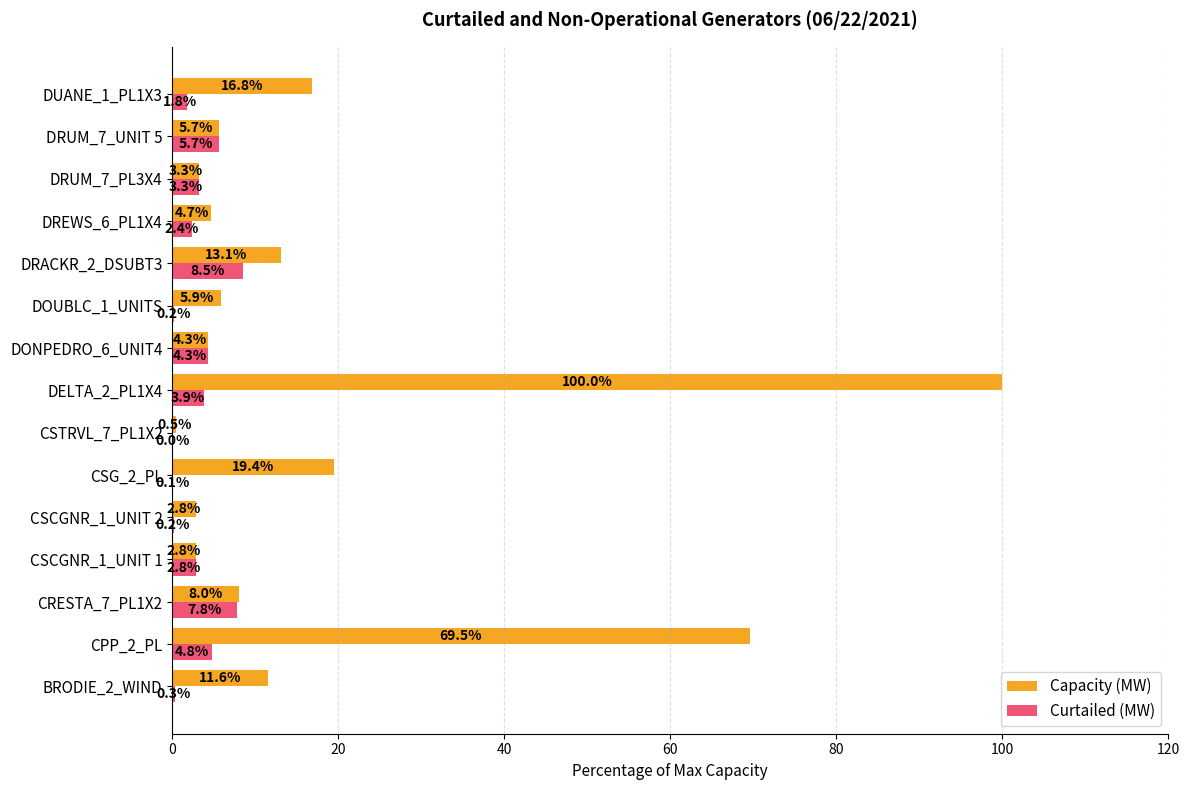

What is the sum of all Capacity (MW) values?

268.5